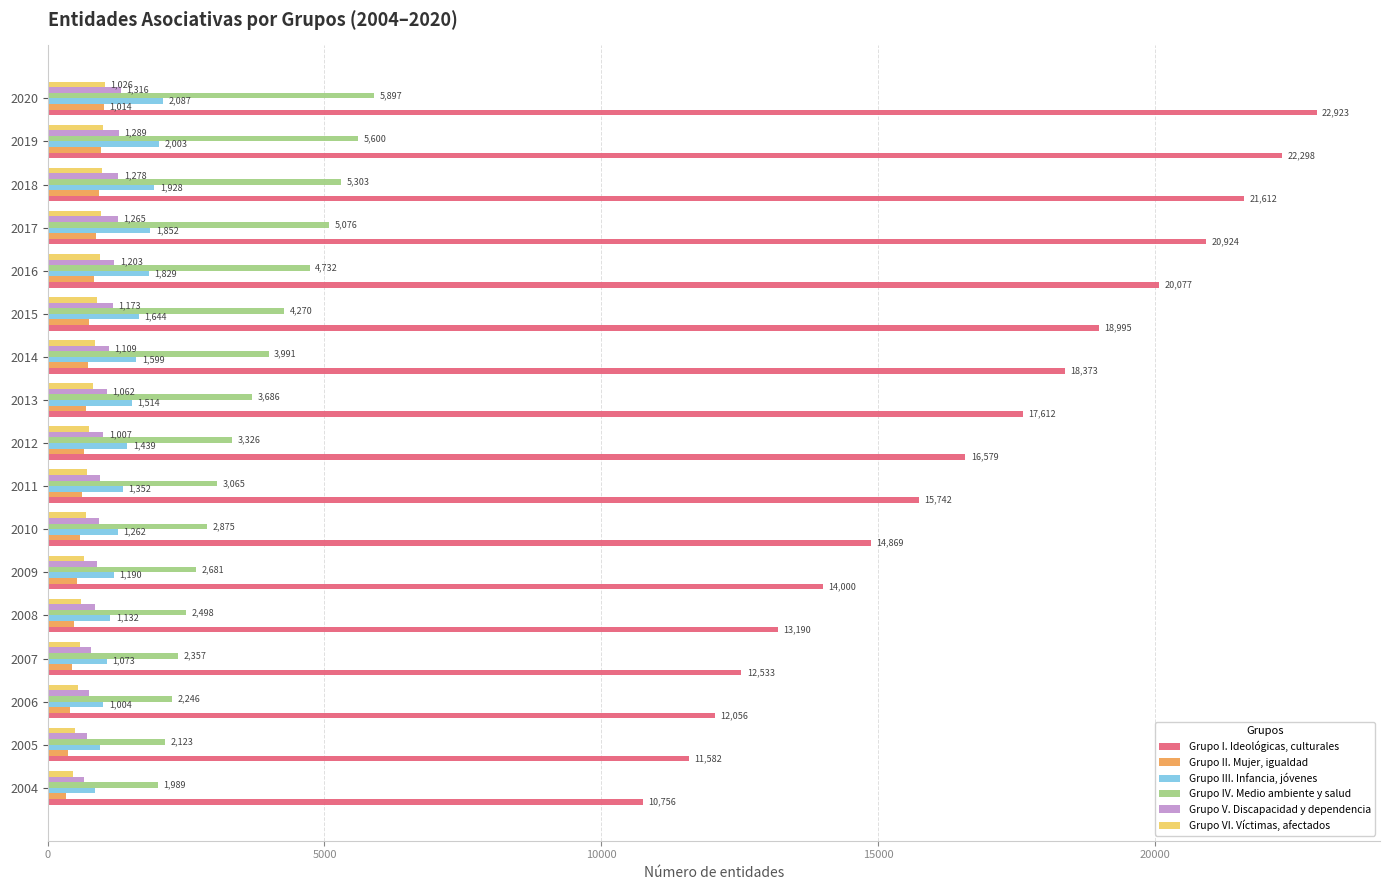

At which category is the sum across all series the highest?

2020